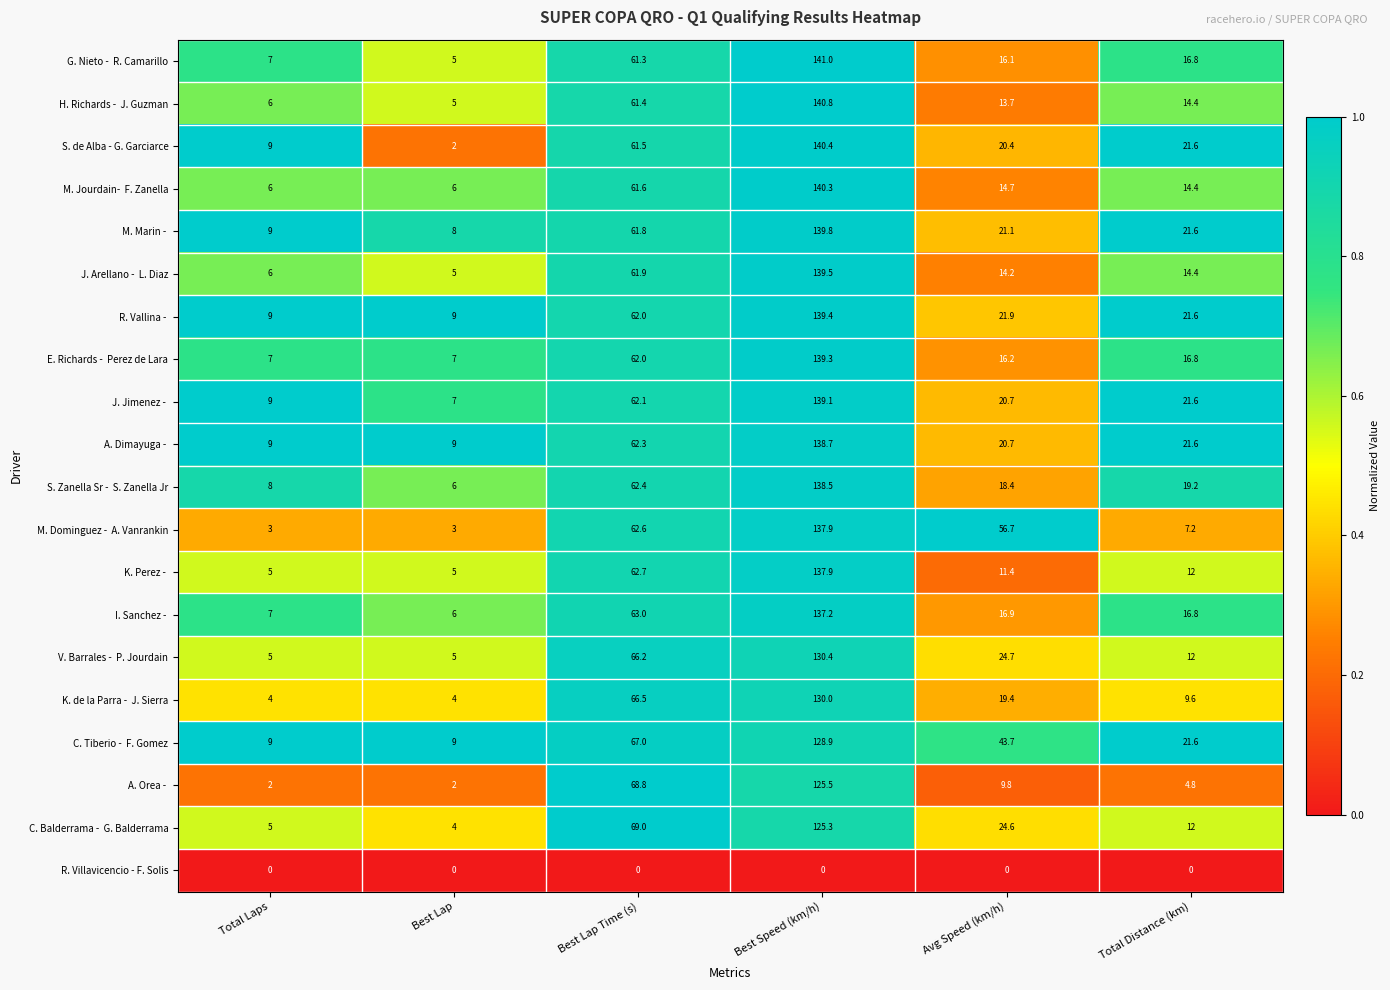

What is the greatest value displayed?

141.0